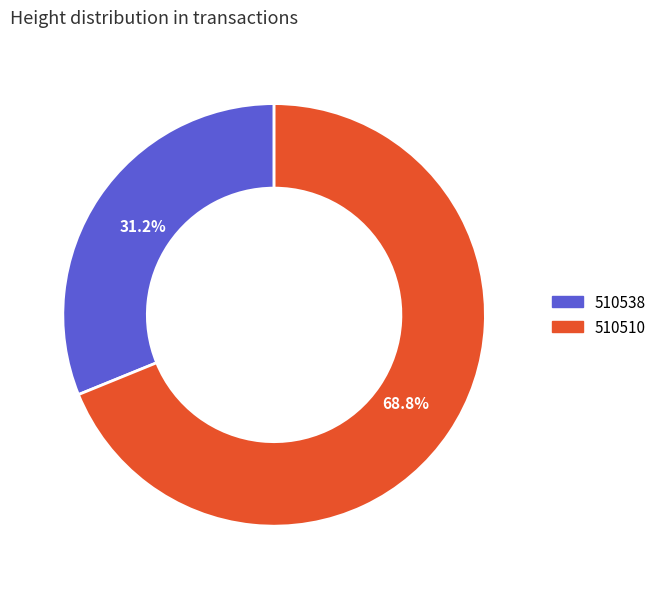

To the nearest percent, what portion does 510510 represent?

69%